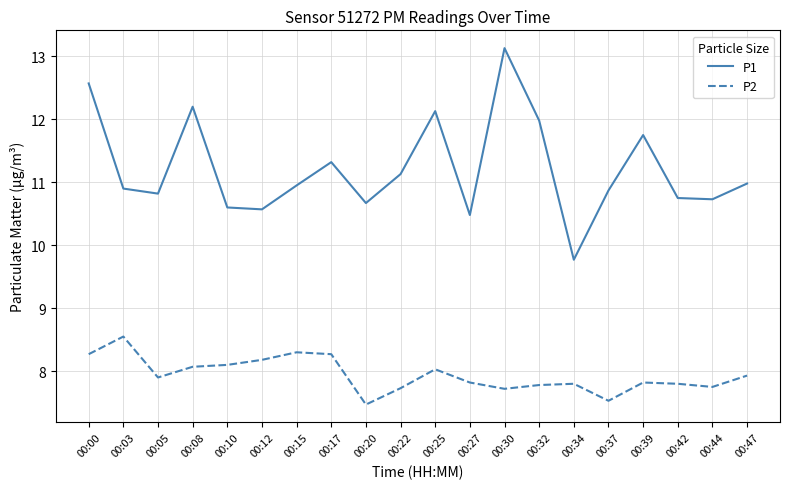

Is the value of P2 at 00:39 greater than the value of P1 at 00:30?

No